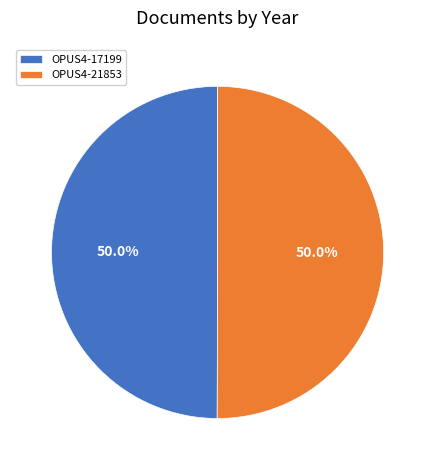

How much of the chart is everything except OPUS4-21853?

50.0%